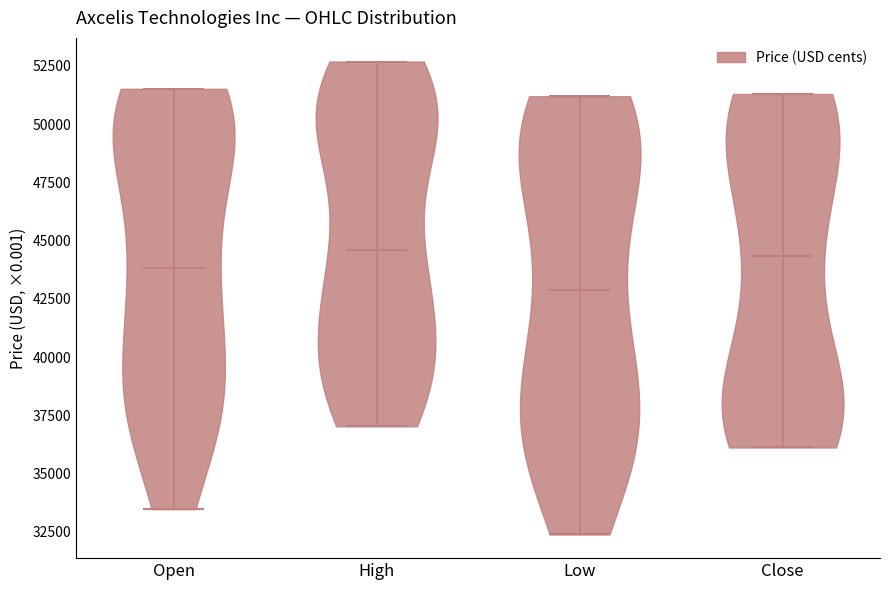

Which violin has the lowest median line?

Low